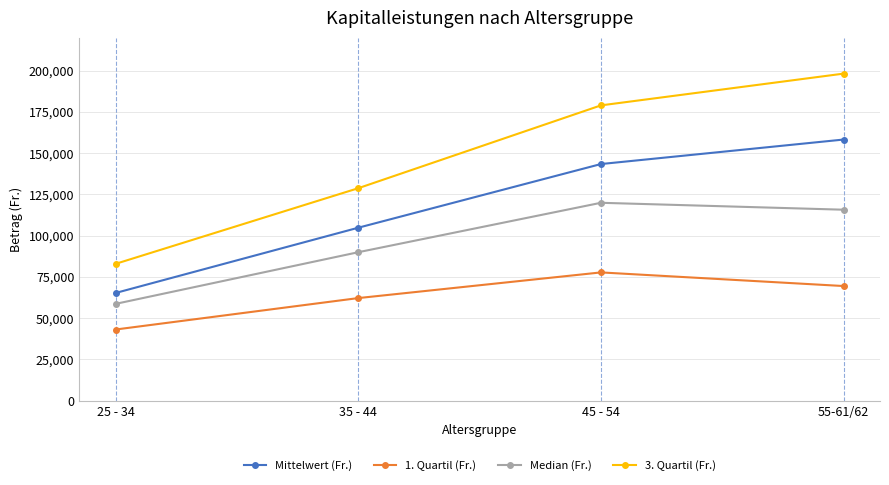

Which series changed the most between 25 - 34 and 45 - 54?

3. Quartil (Fr.)